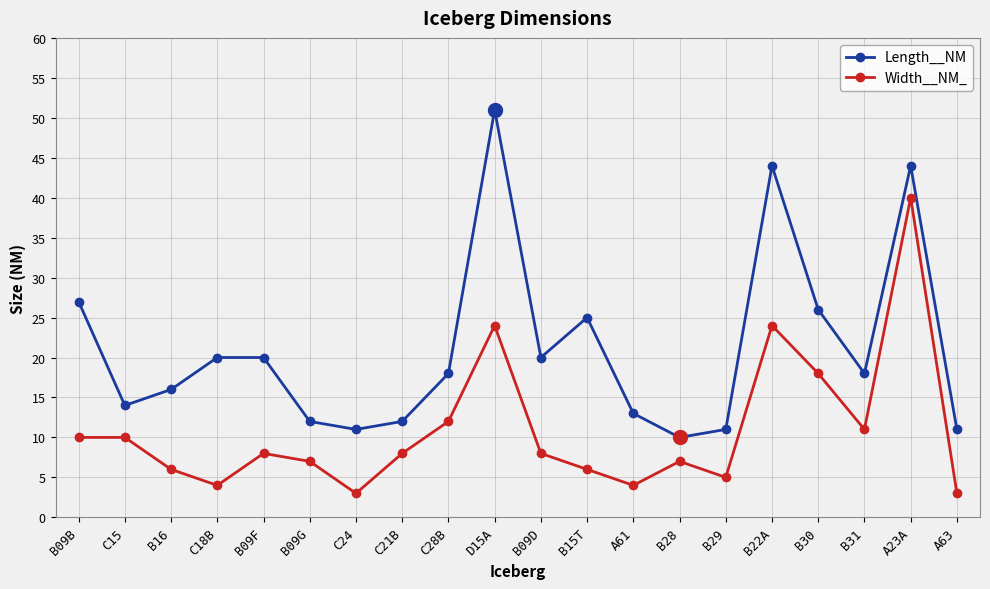

What is the label of the 19th point from the left?

A23A